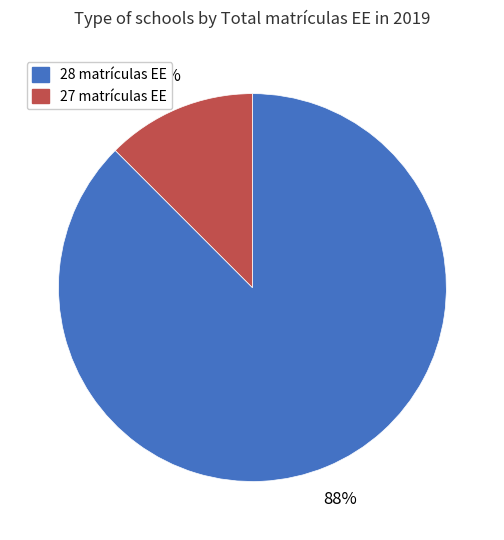

How many segments does this pie chart have?

2